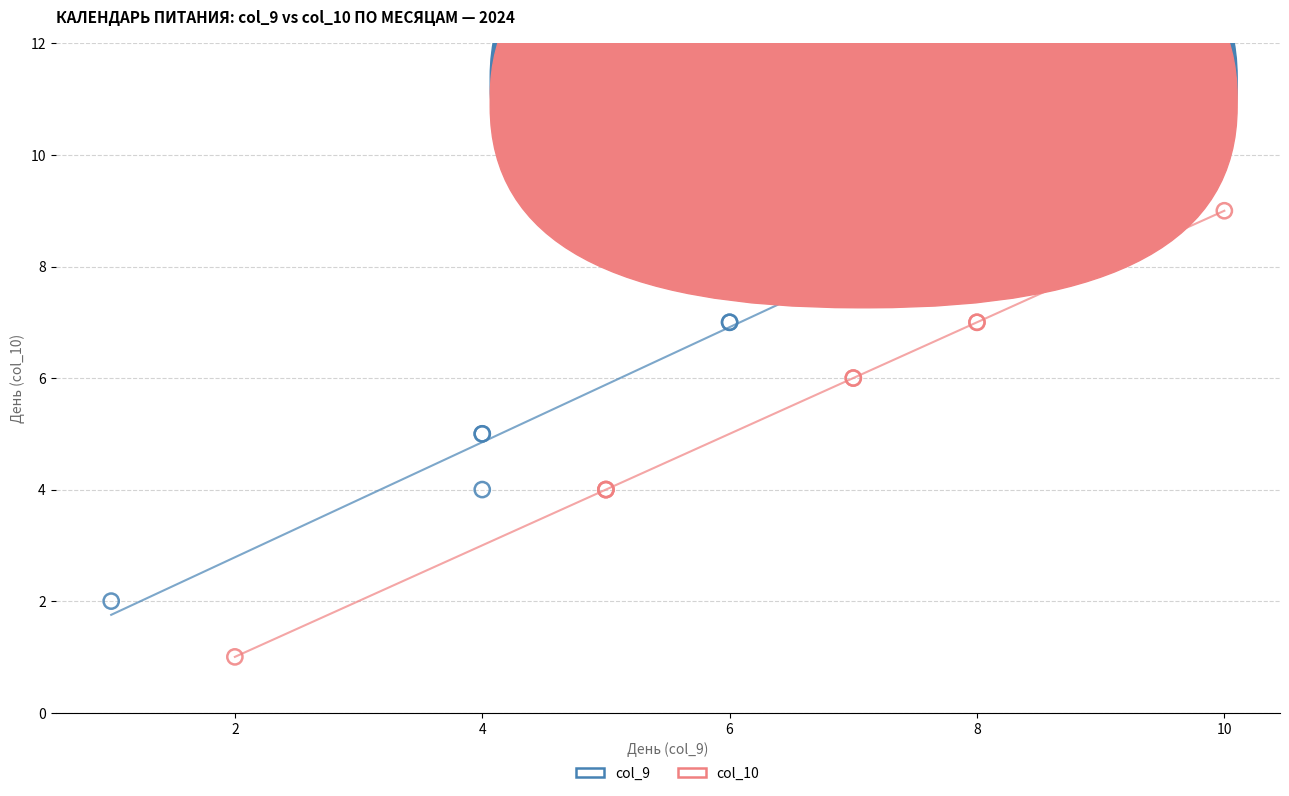

Which series reaches the maximum Y coordinate?

col_9